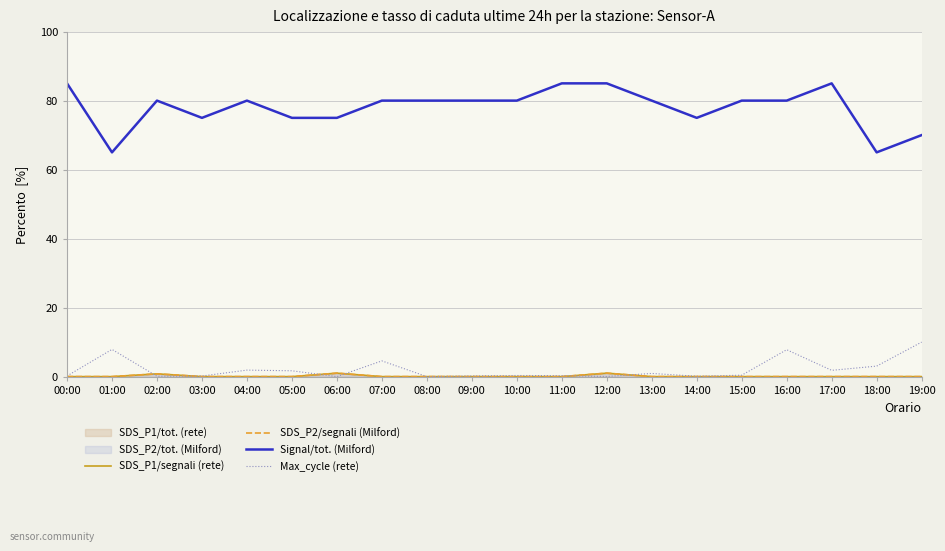

What is the difference between the second highest and minimum values in the Signal/tot. (Milford) series?

20.0